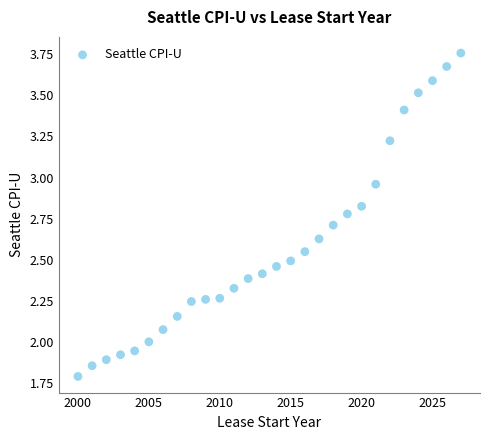

What is the range of X values (max minus min)?

27.0